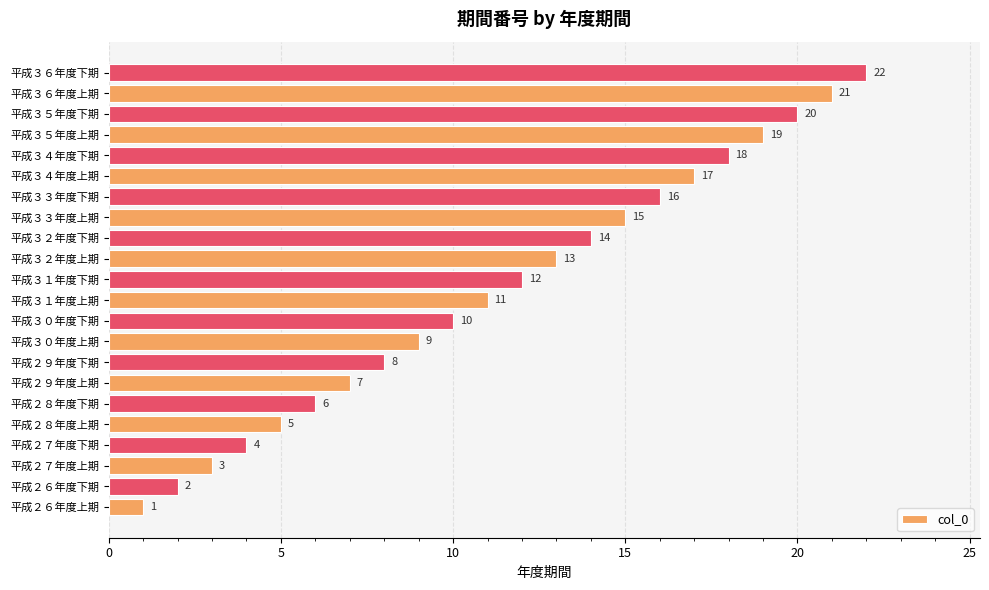

The value at 平成３３年度上期 is 15. True or false?

True